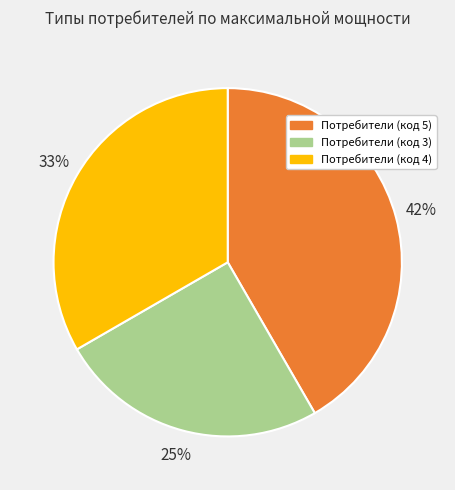

To the nearest percent, what is the difference between the largest and smallest slice percentages?

17%